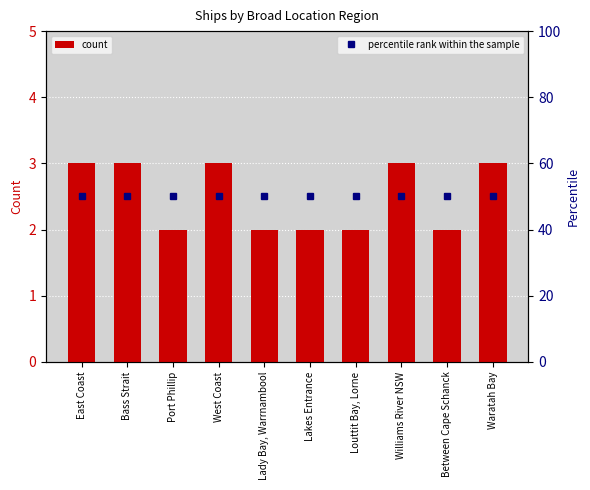

At which category is the sum across all series the highest?

East Coast